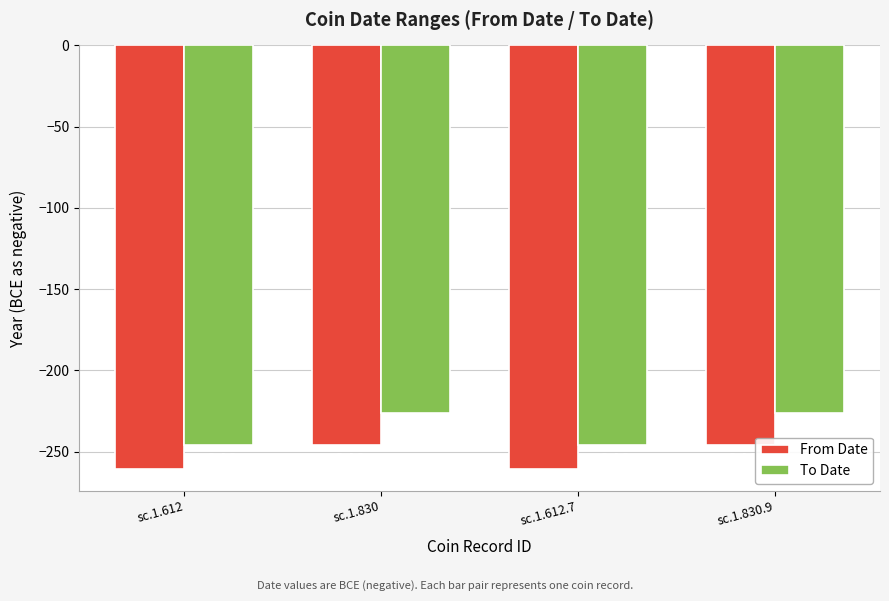

What is the minimum value shown in the chart?

-261